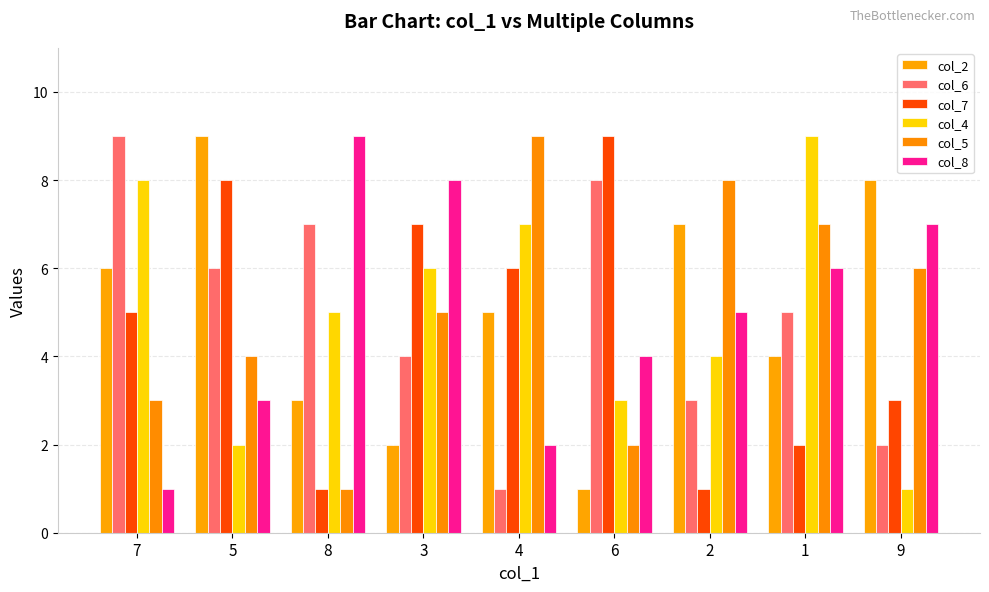

Between 5 and 2, which is larger?

5